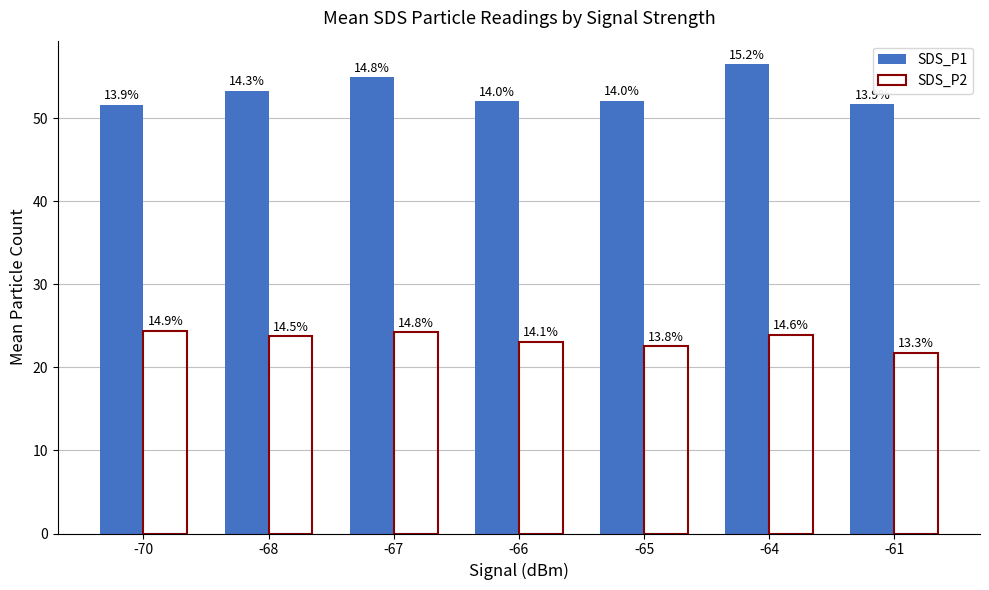

What is the value of the SDS_P2 bar at the 3rd from the left?

24.3